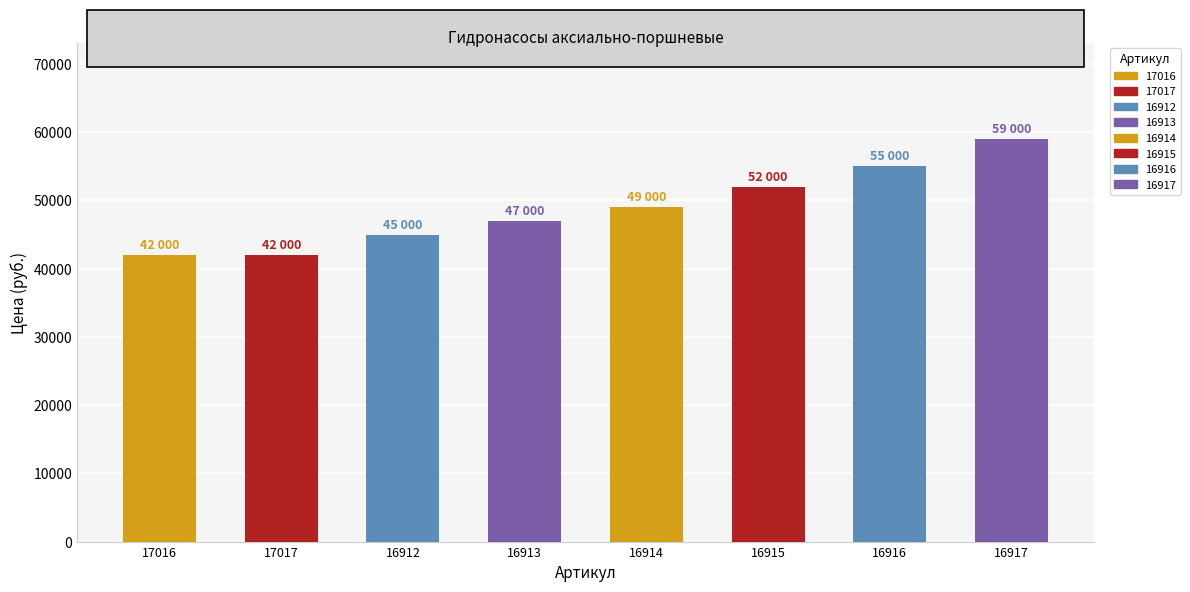

The value at 17016 is 42000. True or false?

True